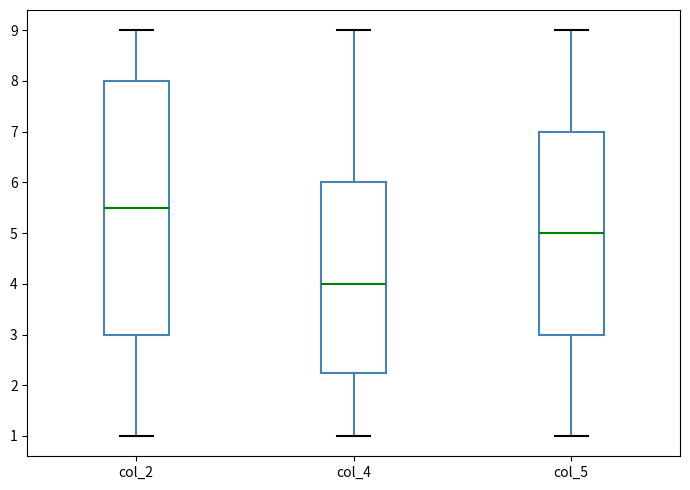

Which box's median line is the highest?

col_2